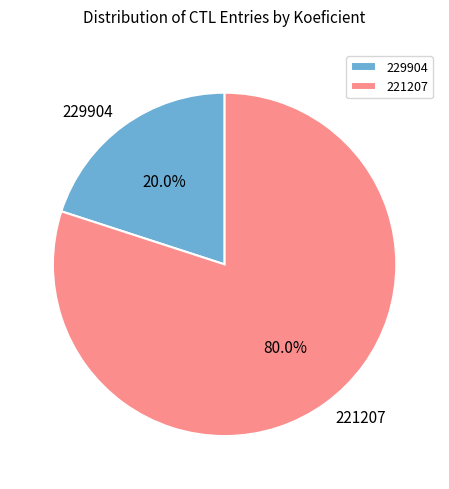

Which slice is the smallest?

229904